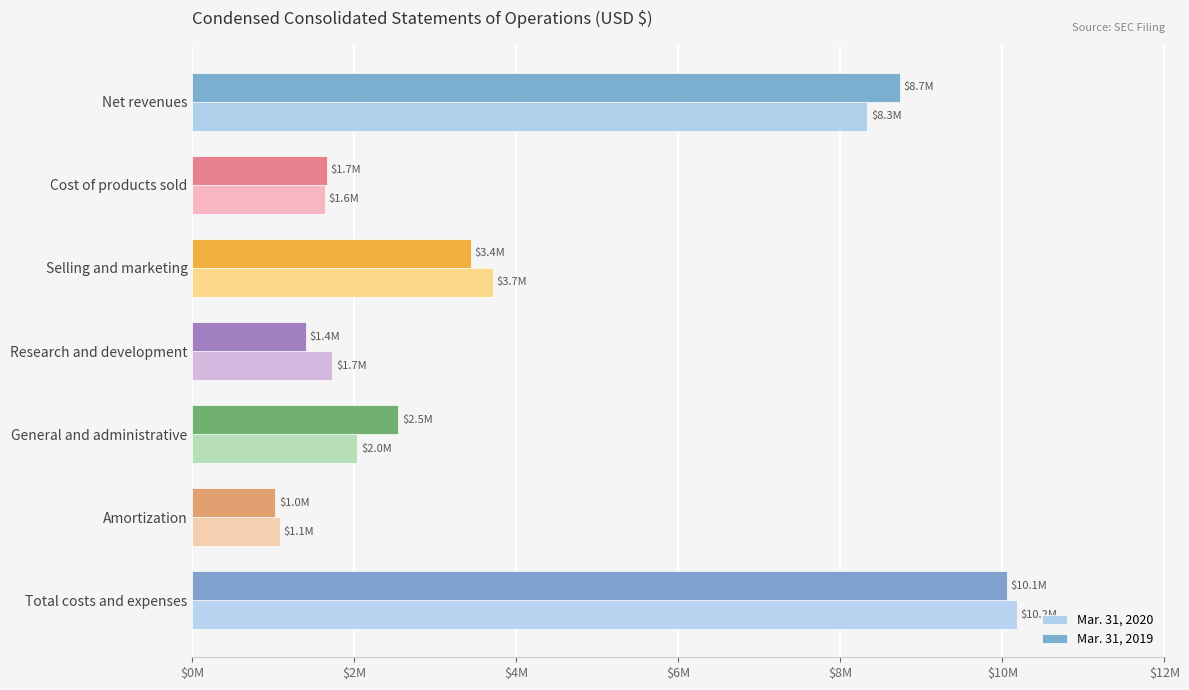

At which category is the sum across all series the highest?

Total costs and expenses